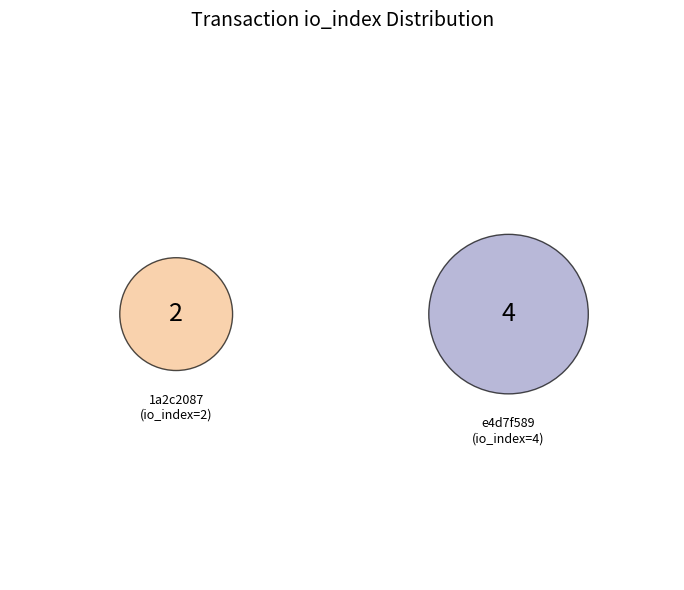

True or false: tx_1 (io=2) accounts for 48% of the total.

False